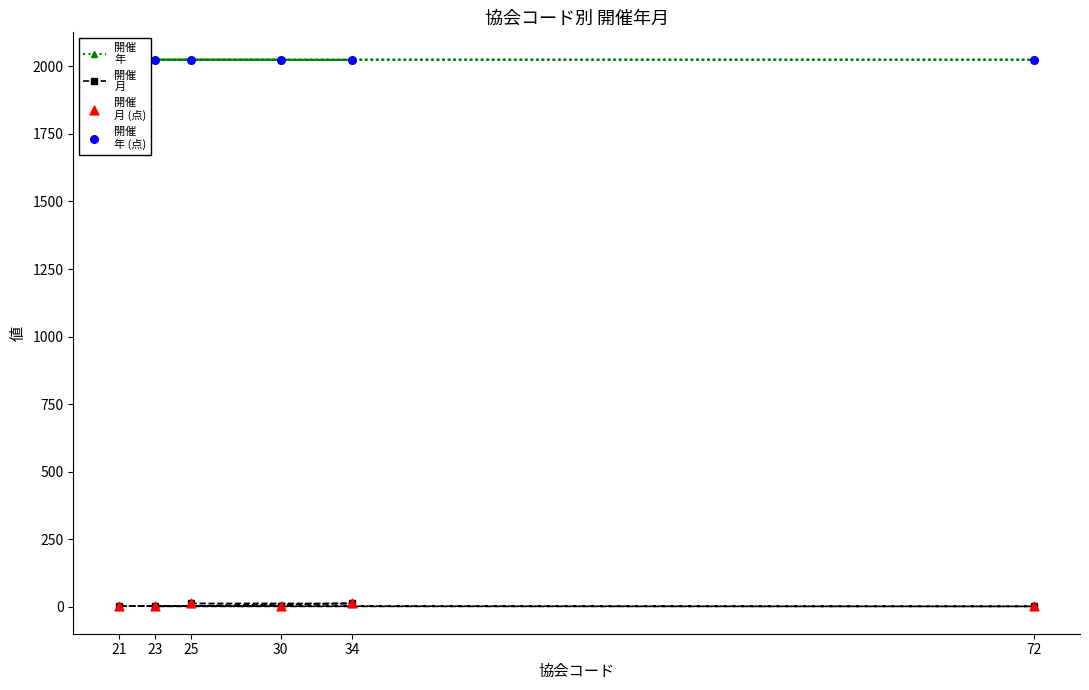

At which category is the sum across all series the highest?

25